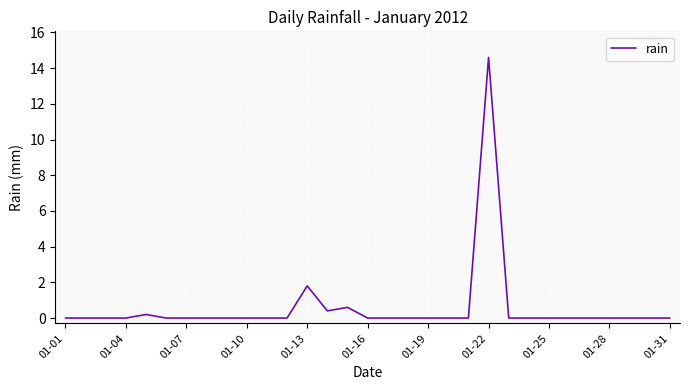

What is the greatest value displayed?

14.6